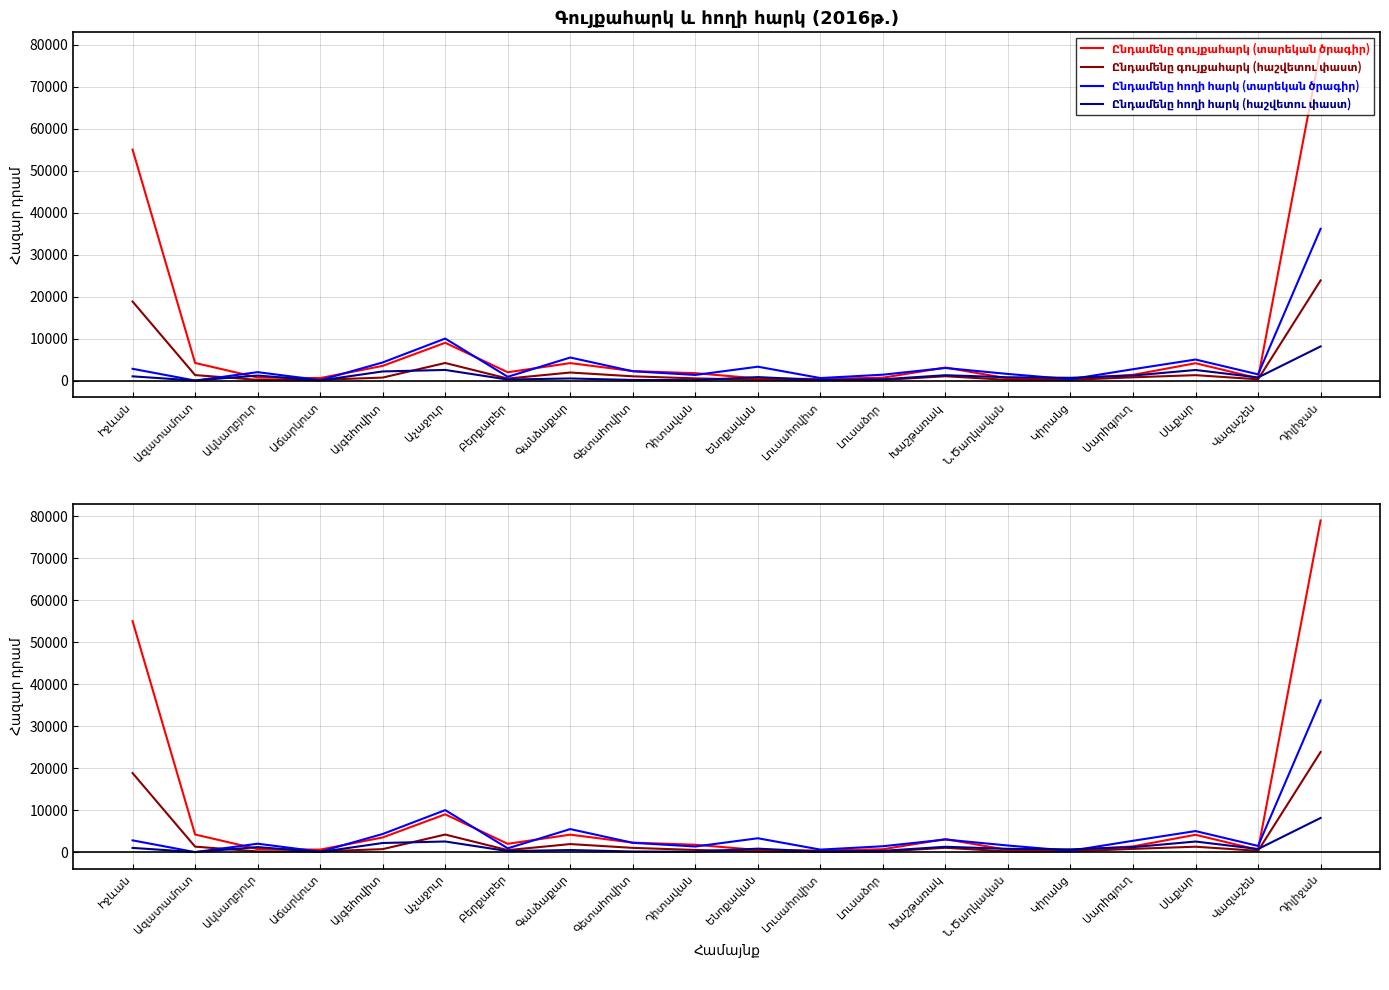

Is it true that Ընդամենը գույքահարկ (տարեկան ծրագիր) equals 3096.8 at Խաշթառակ?

True